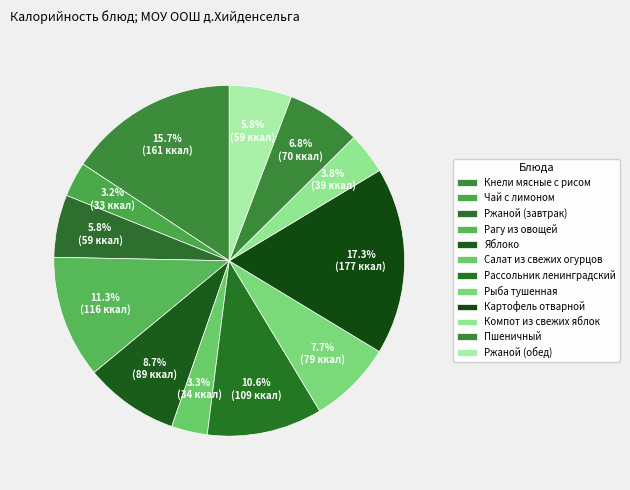

Count the number of slices in the pie.

12